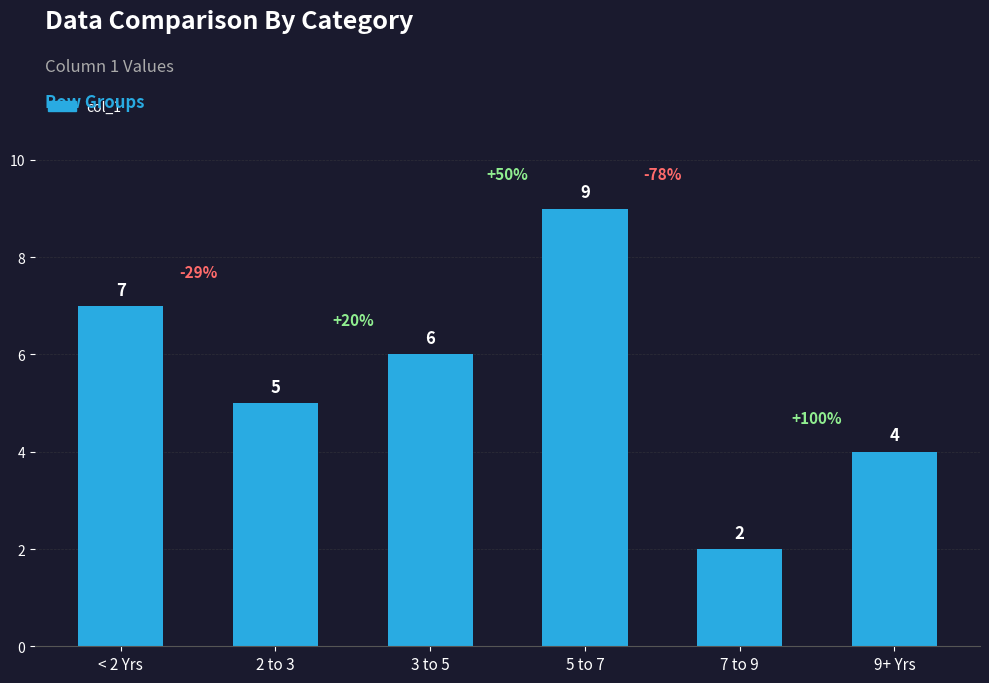

Rank the categories by value from lowest to highest.

7 to 9, 9+ Yrs, 2 to 3, 3 to 5, < 2 Yrs, 5 to 7